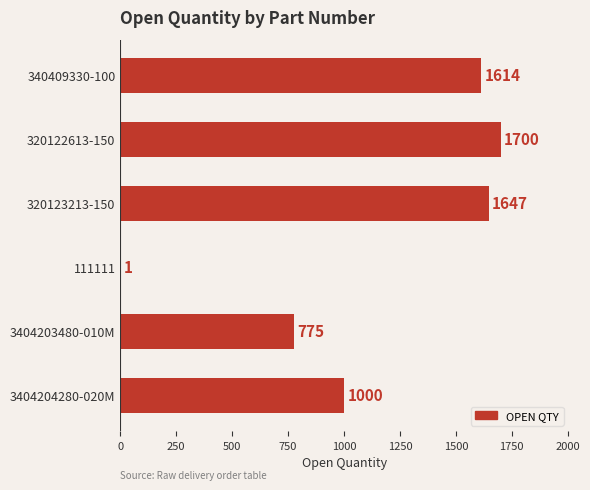

Reading top to bottom, transcribe all the data shown in this chart.

340409330-100=1614	320122613-150=1700	320123213-150=1647	111111=1	3404203480-010M=775	3404204280-020M=1000